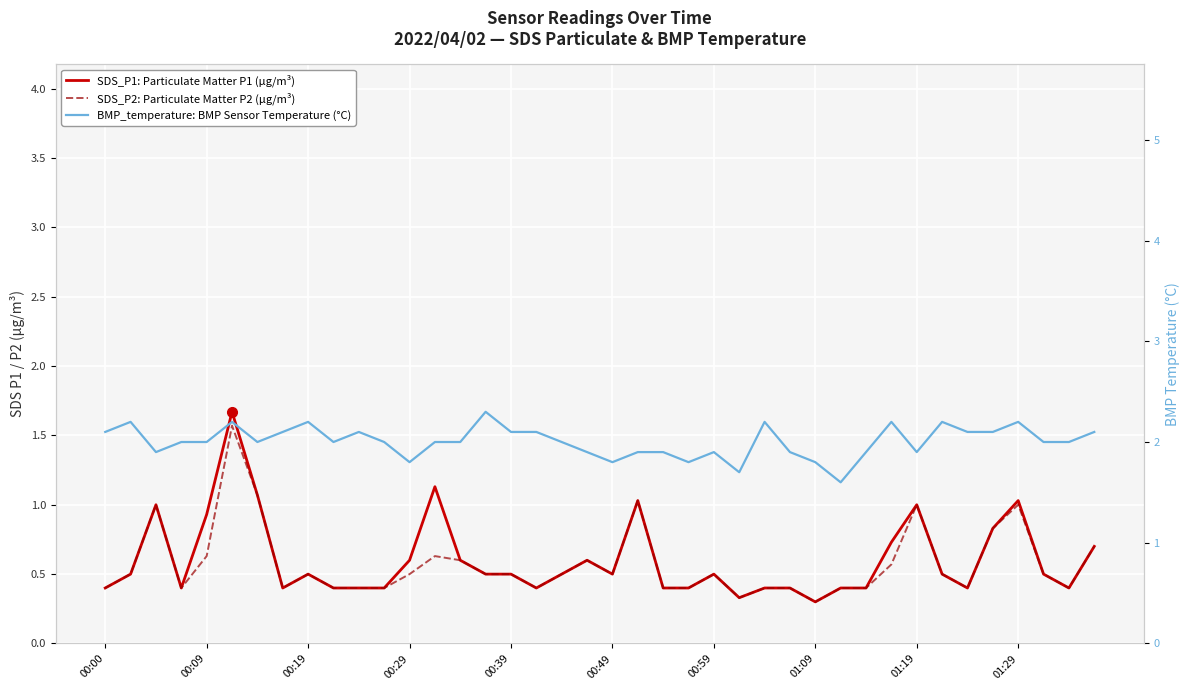

Is it true that SDS_P2: Particulate Matter P2 (µg/m³) equals 0.5 at 33?

True